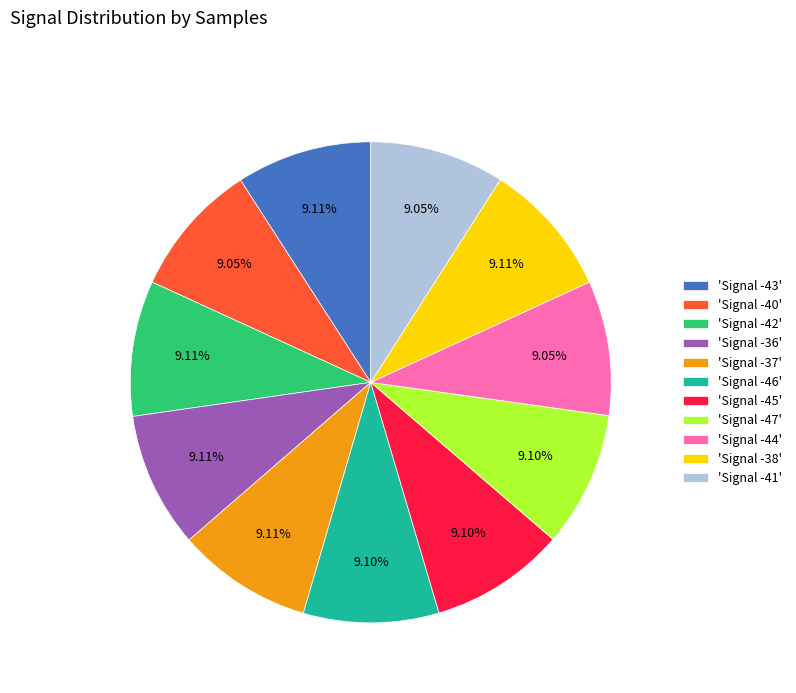

Is the sum of 'Signal -41' and 'Signal -38' greater than half?

No